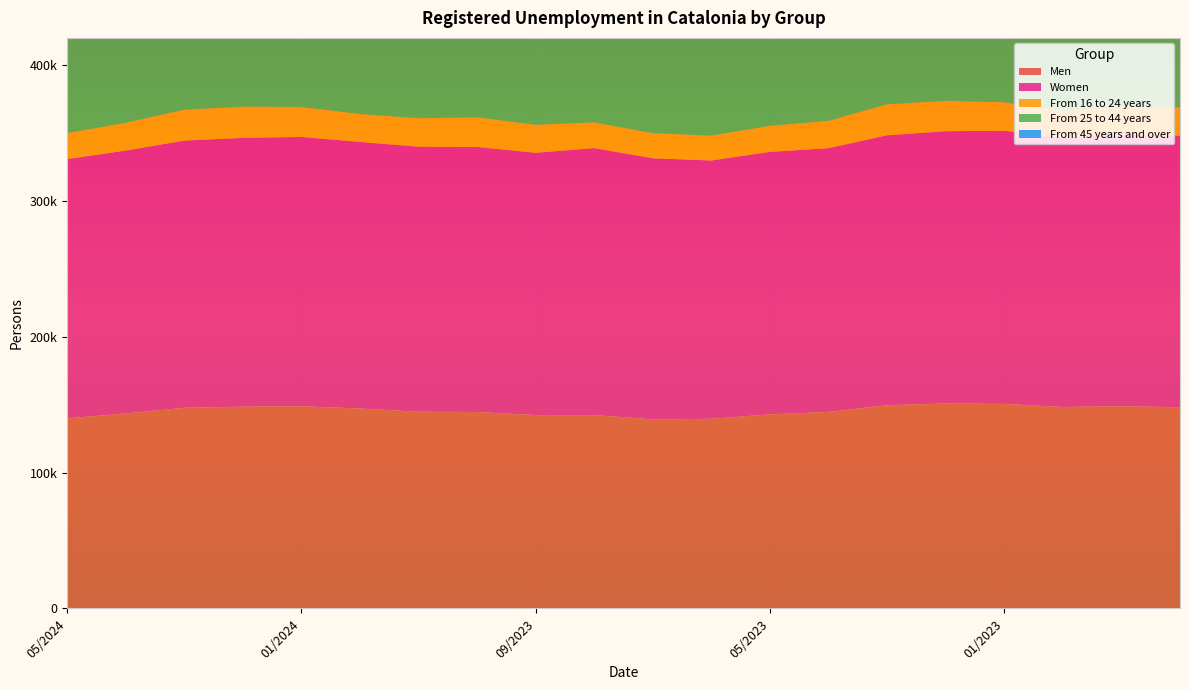

Reading right to left, what are all the values shown in this chart?

Men: 148123	148776	148257	150541	150839	149552	144620	142848	139571	139149	142309	142326	144582	144788	147128	148803	148496	147680	143515	139892
Women: 199873	200206	198081	201103	200449	198749	194175	193255	190173	192207	196563	193106	195111	195119	196253	198268	197877	196709	193515	190890
From 16 to 24 years: 20899	20620	19787	20990	22397	22856	20195	19176	18323	18484	18942	20597	21844	20948	20596	22104	23045	22780	20479	19146
From 25 to 44 years: 123671	123968	122824	125443	124296	122241	118291	116885	113983	115523	120539	116854	118342	118903	121040	122709	122236	121102	118386	115578
From 45 years and over: 203426	204394	203727	205211	204595	203204	200309	200042	197438	197349	199391	197981	199507	200056	201745	202258	201092	200507	198165	196058